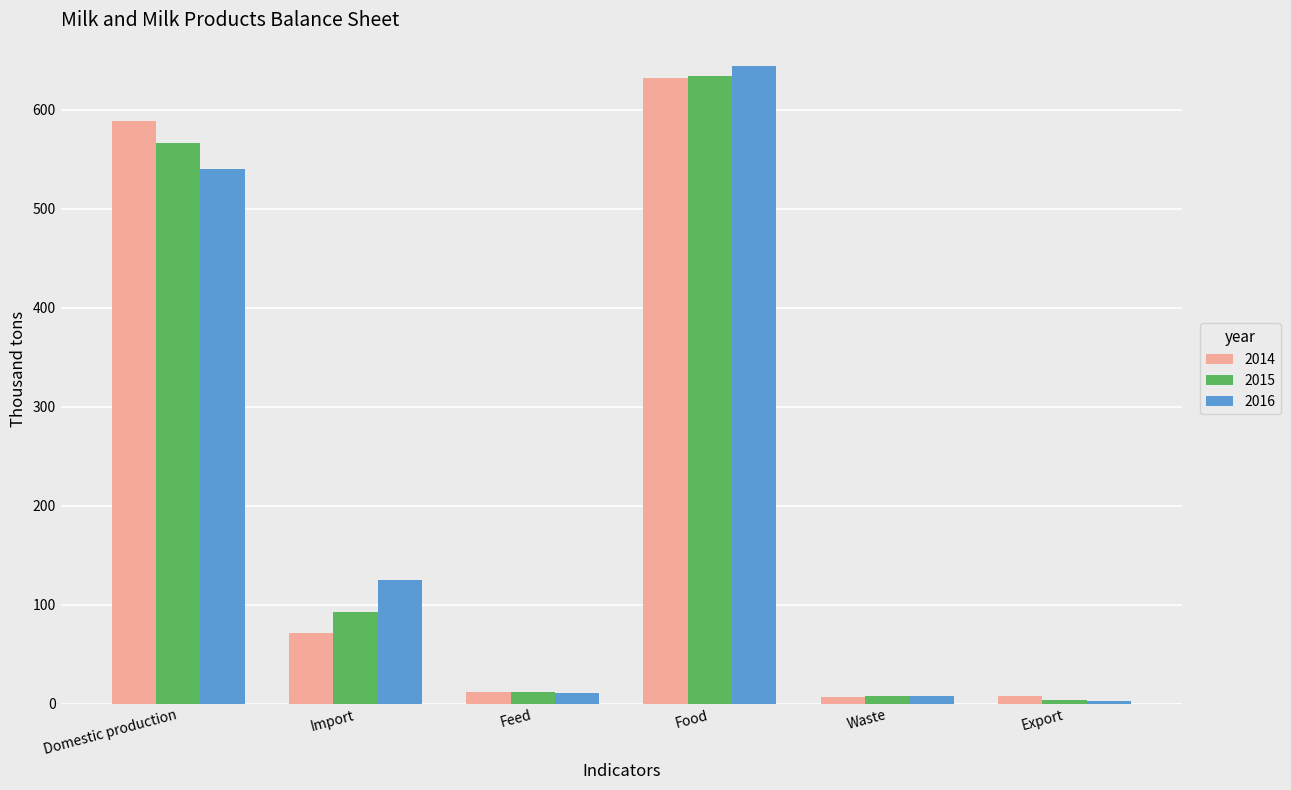

What is the label of the 6th bar from the left?

Export